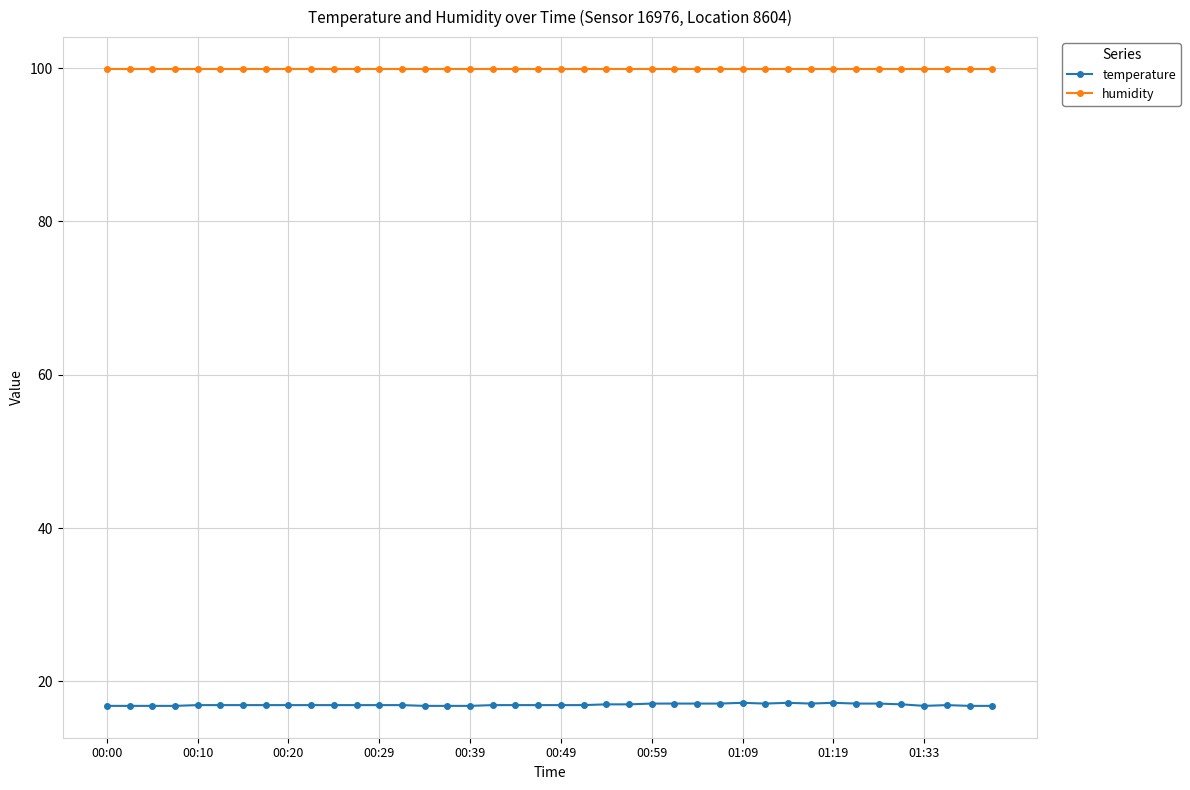

At how many categories does at least one series exceed 28?

40